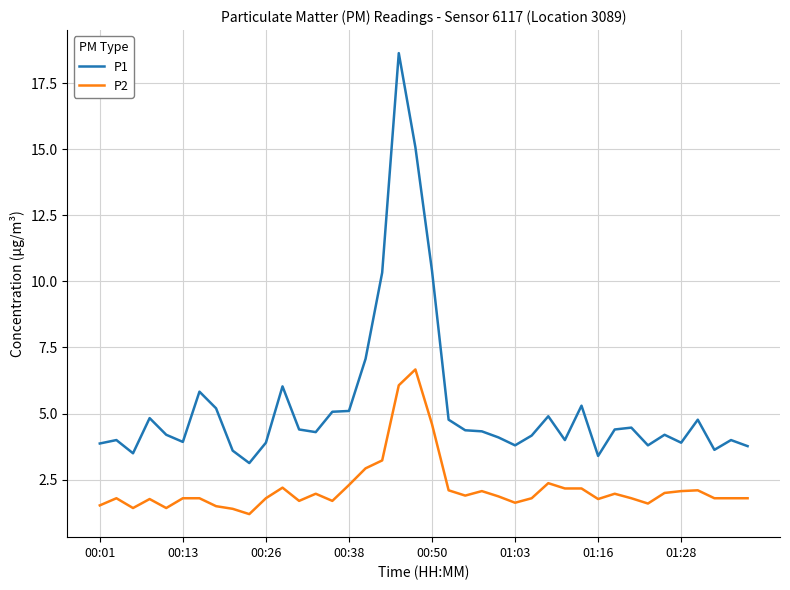

Which series has the widest spread of values?

P1